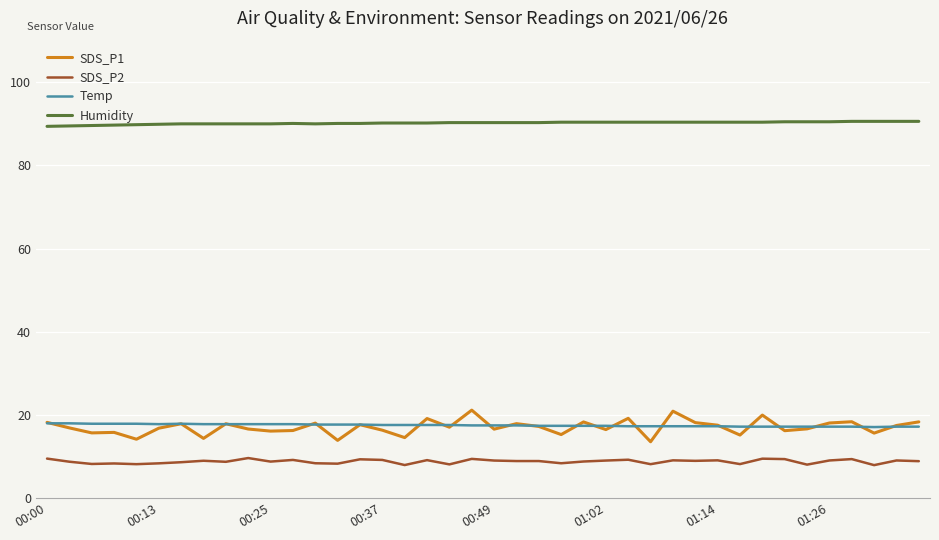

Does the chart display data point markers on the line(s)?

No